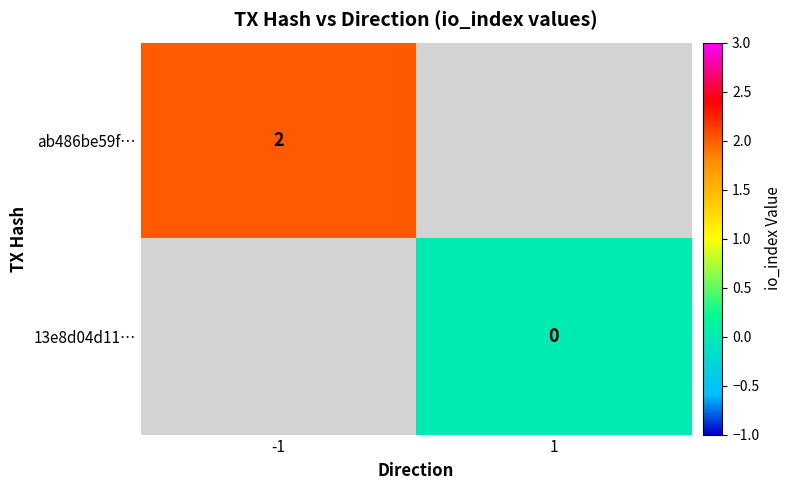

True or false: ab486be59f… has a value of 2 at -1.

True